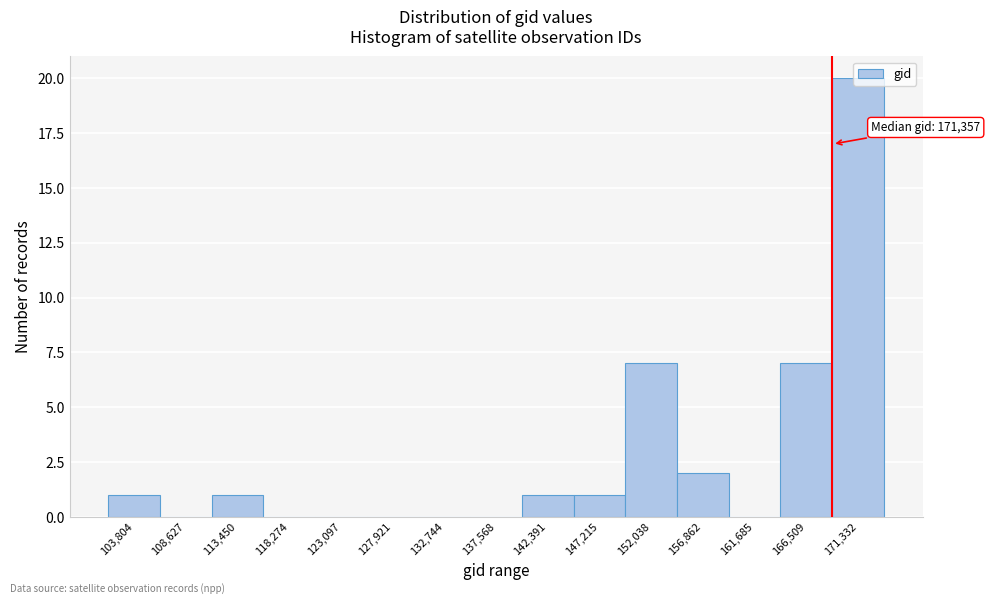

Between 103,804 and 127,921, which is larger?

103,804